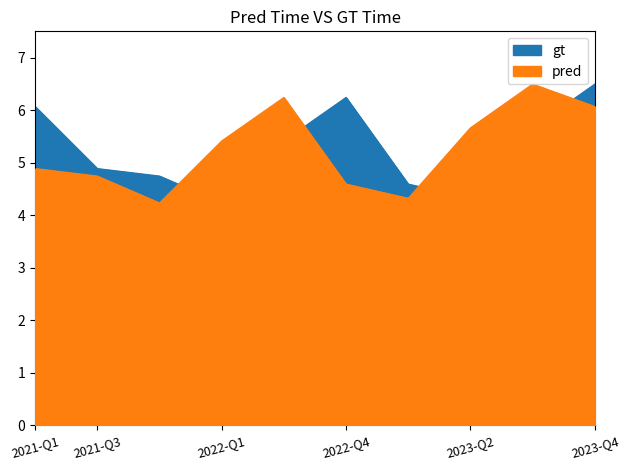

What is the sum of the gt values at 2023-Q1 and 2022-Q3?

10.0